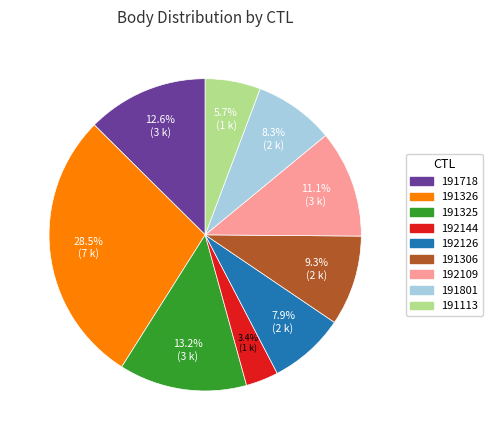

How many slices are in this pie chart?

9